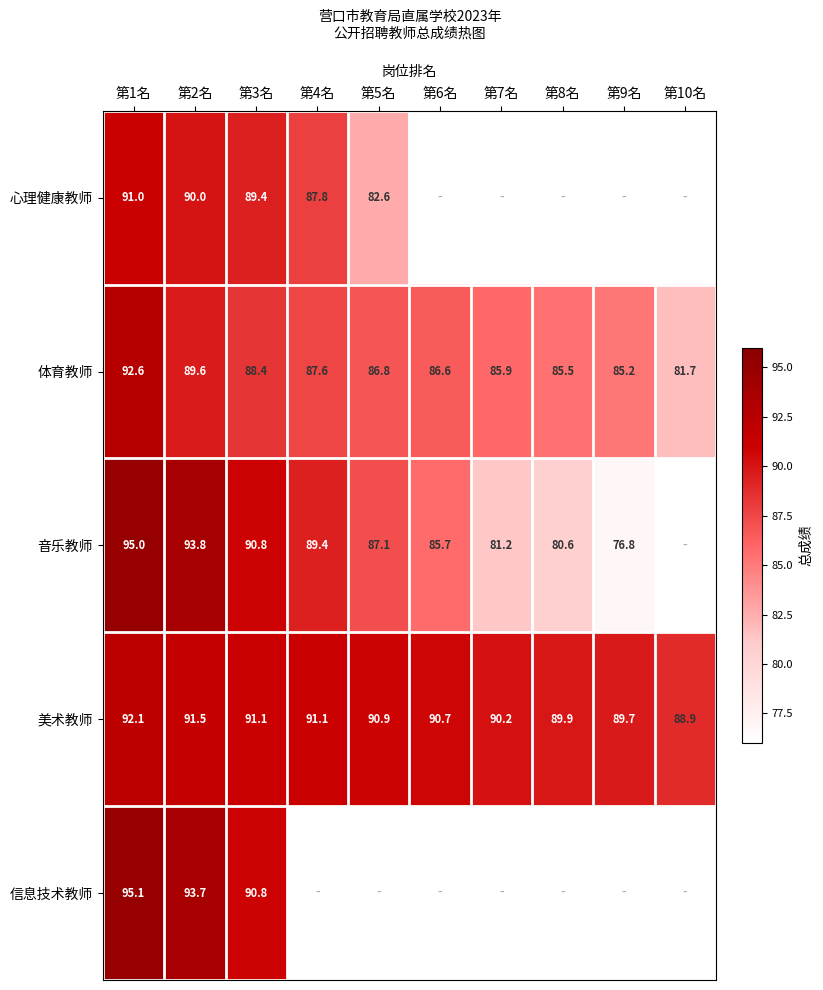

What is the maximum value for 美术教师?

92.1